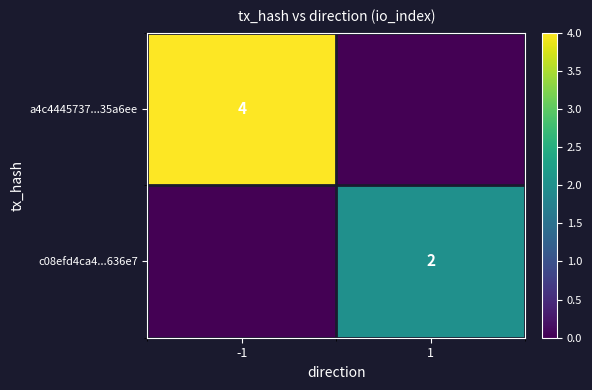

The a4c4445737...35a6ee series shows 4 at -1. True or false?

True